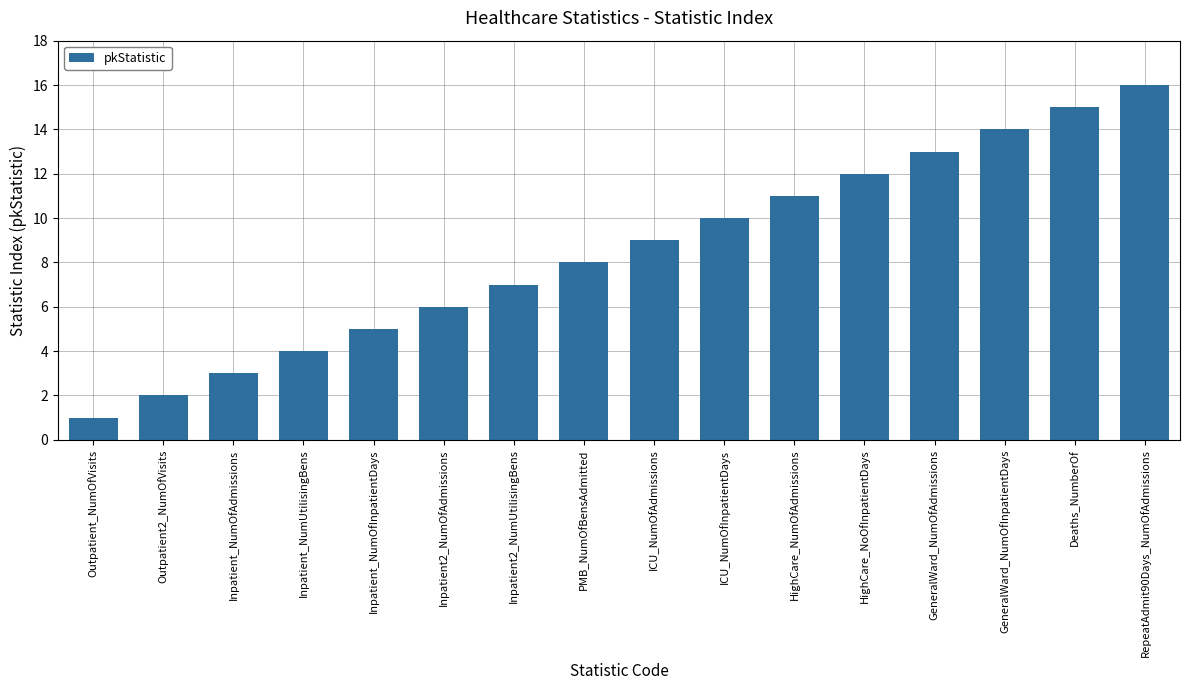

What is the difference between the maximum and minimum values?

15